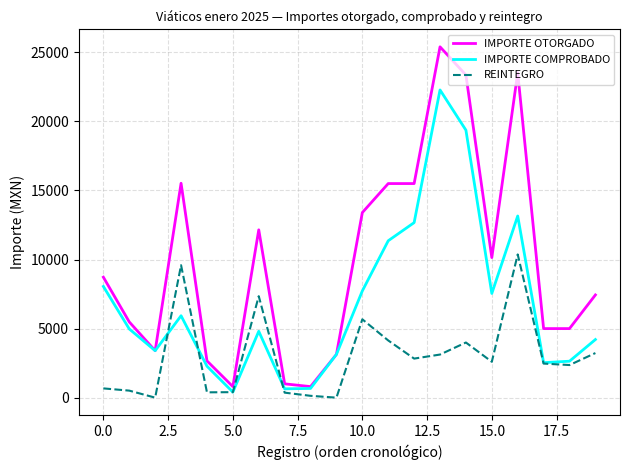

Which series has the largest total across all categories?

IMPORTE OTORGADO